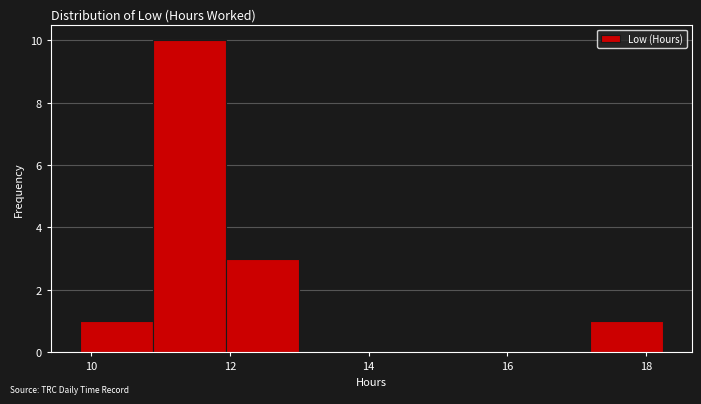

How tall is the bar that spans 10.8 to 12.0 on the x-axis? Neither the bar edges nor the heights are printed on the chart, so give them approximately, as read against the axes.

10